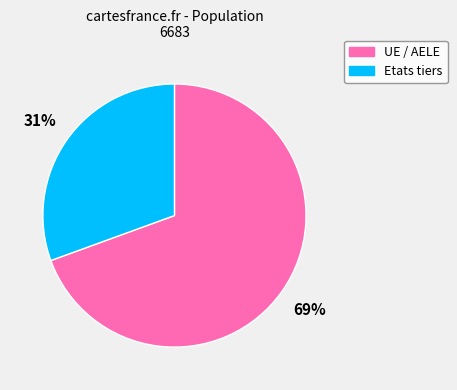

Which has a higher value, Etats tiers or UE / AELE?

UE / AELE